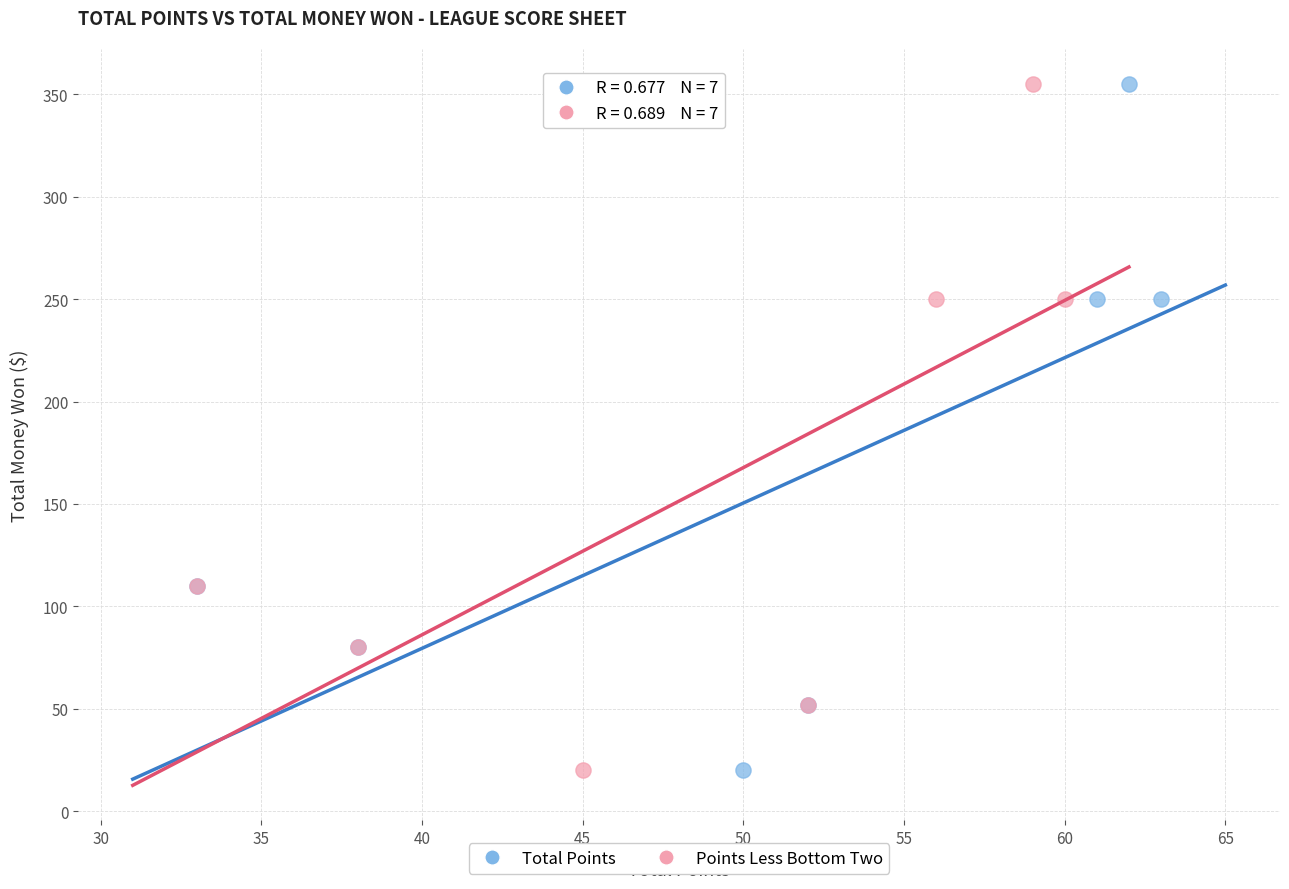

What are all the series names shown in the legend?

Total Points, Points Less Bottom Two